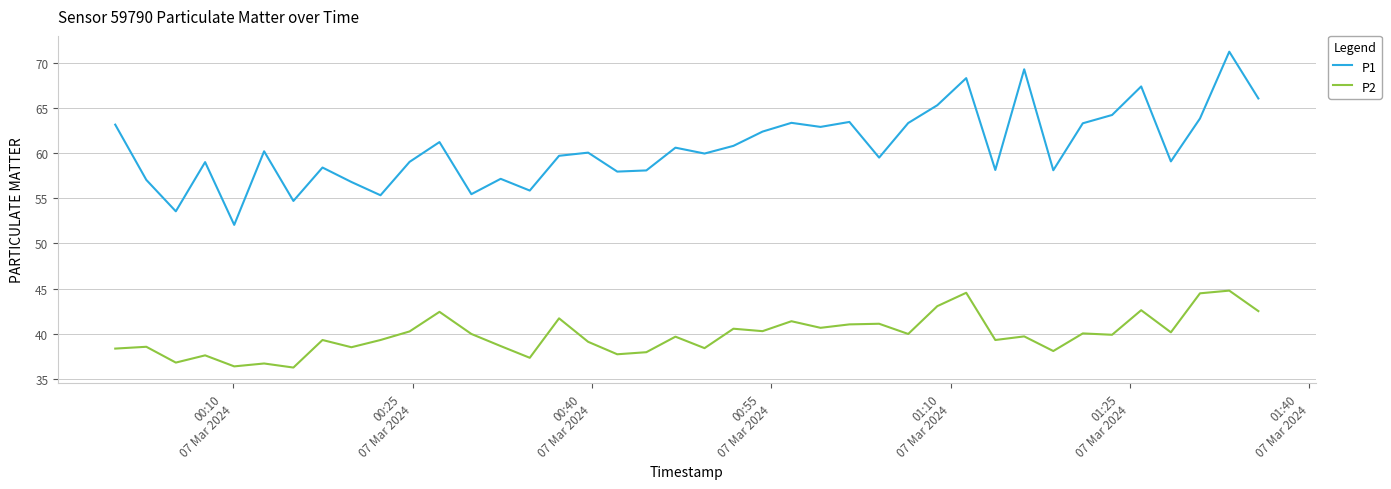

How many lines are shown in the chart?

2